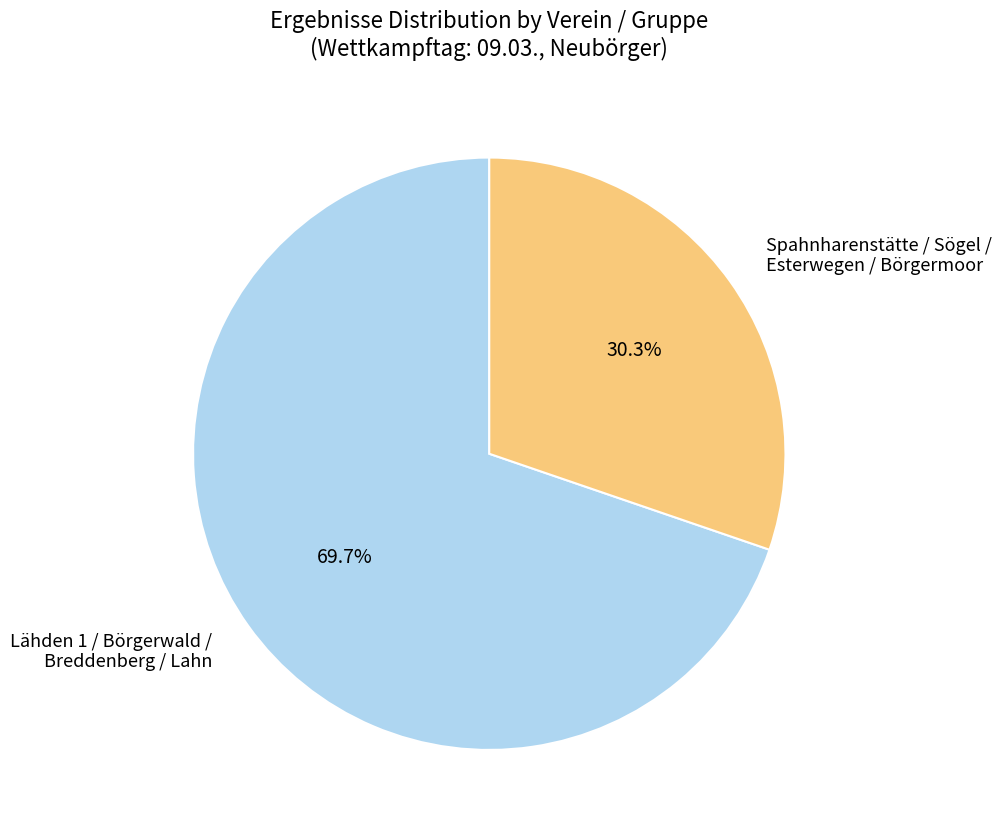

Which slice represents more than half of the pie?

Lähden 1 / Börgerwald / Breddenberg / Lahn